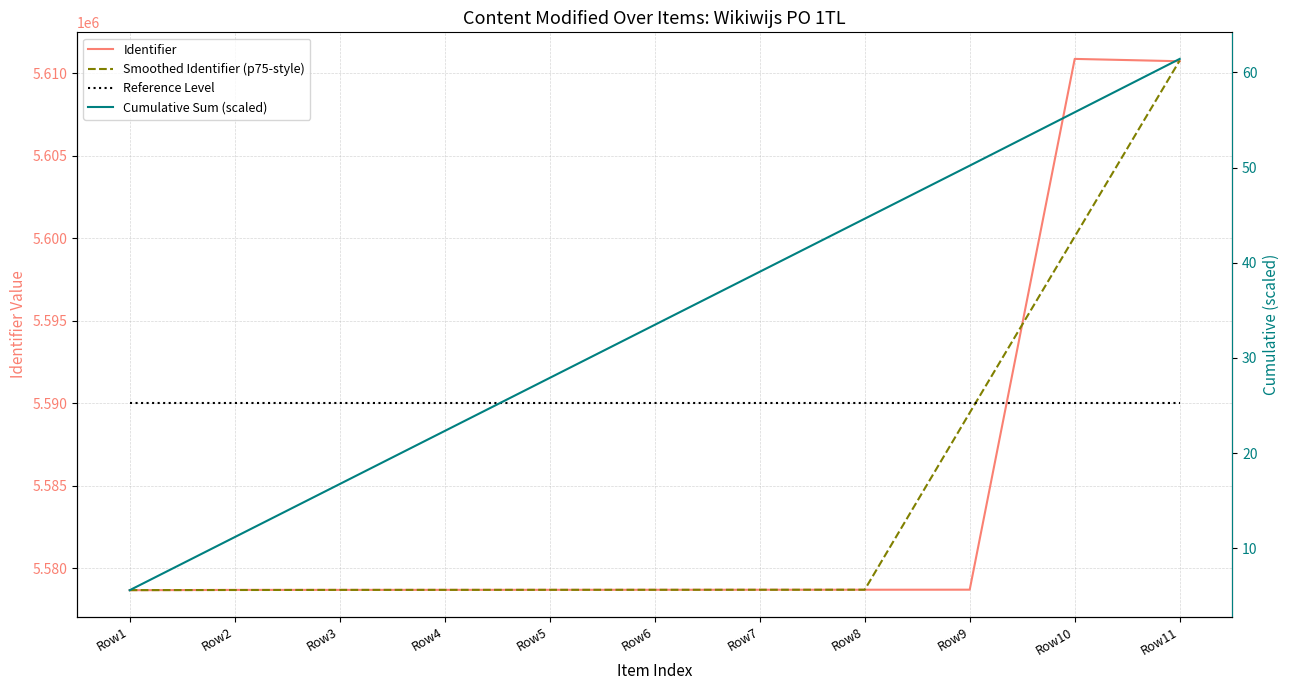

Between Row7 and Row1, which is larger?

Row7